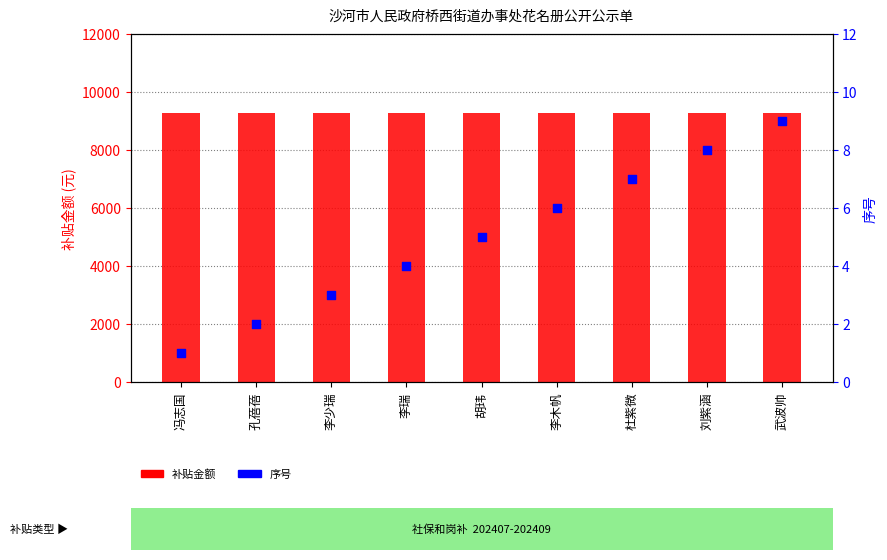

Which series has the widest spread of Y values?

序号